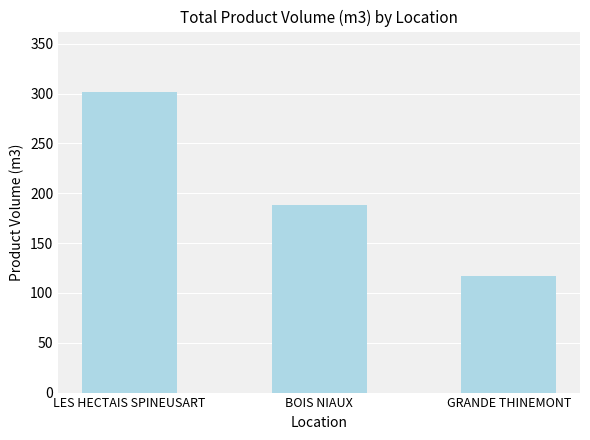

What is the value of the 3rd bar from the left?

117.1